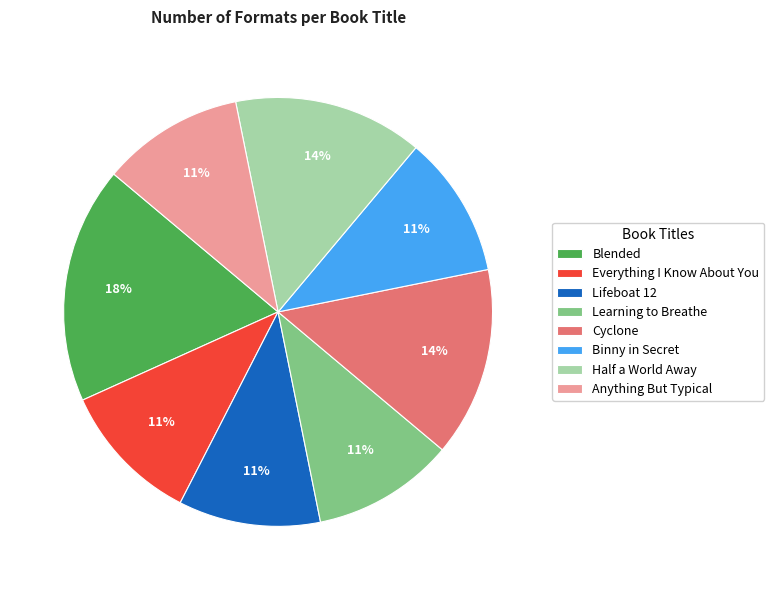

To the nearest percent, what portion does Anything But Typical represent?

11%